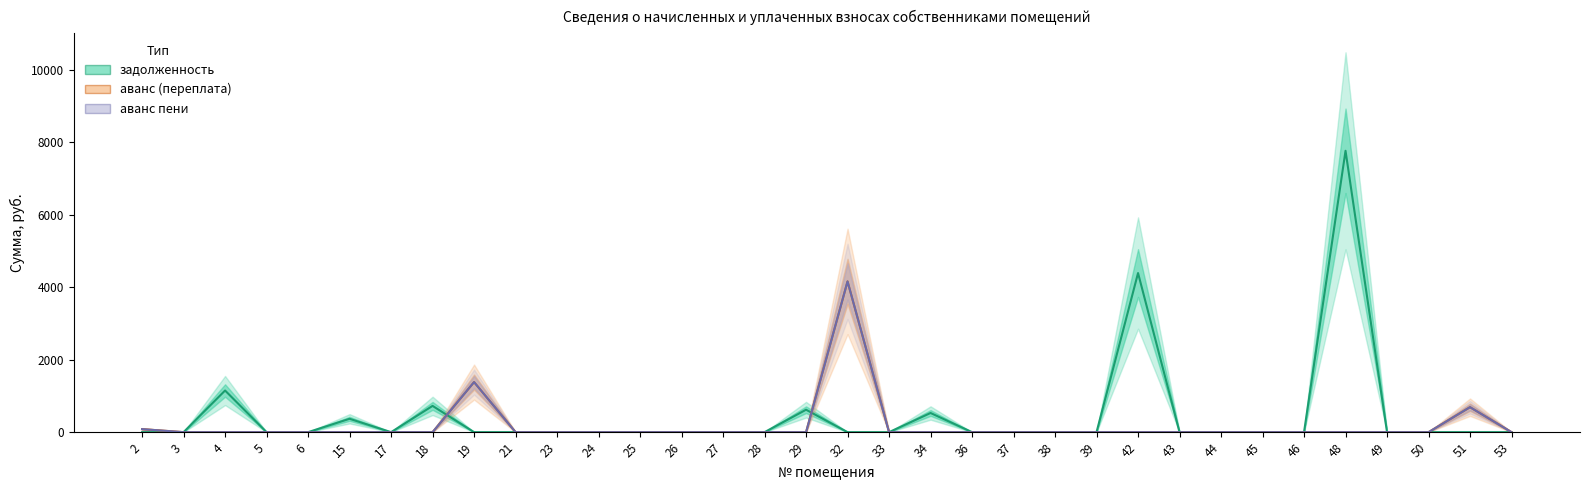

Reading left to right, extract all data points from this chart.

задолженность: 0.0	0.0	1148.5	0.0	0.0	368.7	0.0	724.5	0.0	0.0	0.0	0.0	0.0	0.0	0.0	0.0	619.2	0.0	0.0	528.6	0.0	0.0	0.0	0.0	4388.2	0.0	0.0	0.0	0.0	7760.3	0.0	0.0	0.0	0.0
аванс (переплата): 83.7	0.0	0.0	0.0	0.0	0.0	0.0	0.0	1381.2	0.0	0.0	0.0	0.0	0.0	0.0	0.0	0.0	4157.6	0.0	0.0	0.0	0.0	0.0	0.0	0.0	0.0	0.0	0.0	0.0	0.0	0.0	0.0	688.9	0.0
аванс пени (переплата): 83.7	0.0	0.0	0.0	0.0	0.0	0.0	0.0	1381.2	0.0	0.0	0.0	0.0	0.0	0.0	0.0	0.0	4157.6	0.0	0.0	0.0	0.0	0.0	0.0	0.0	0.0	0.0	0.0	0.0	0.0	0.0	0.0	688.9	0.0